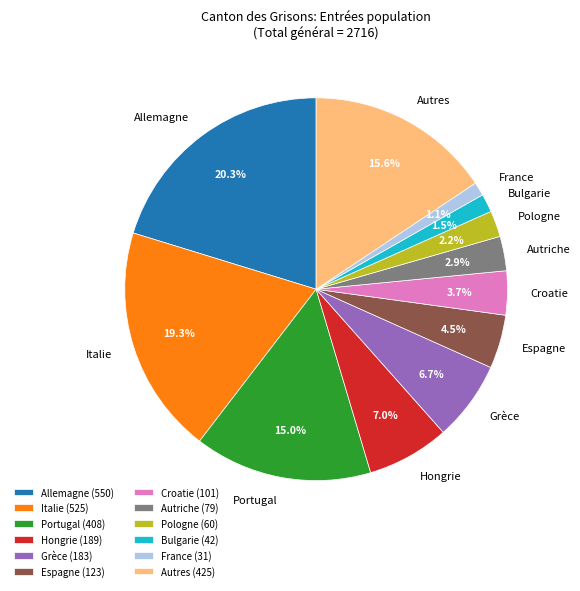

What percentage is the Hongrie slice, to the nearest percent?

7%